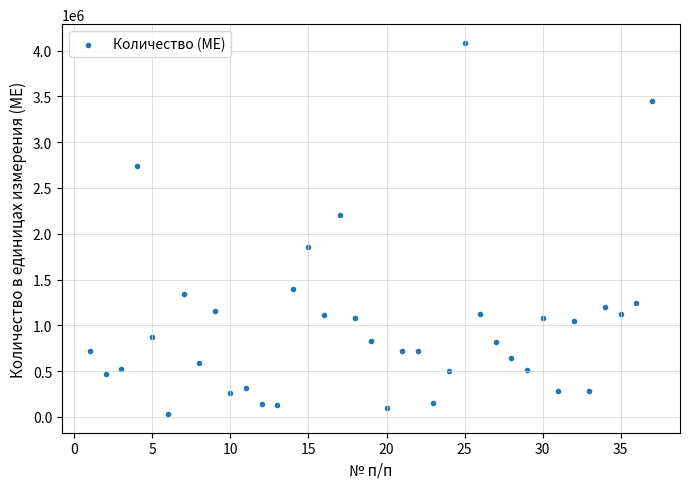

What Y value in the scatter plot is closest to 2058000?

2208000